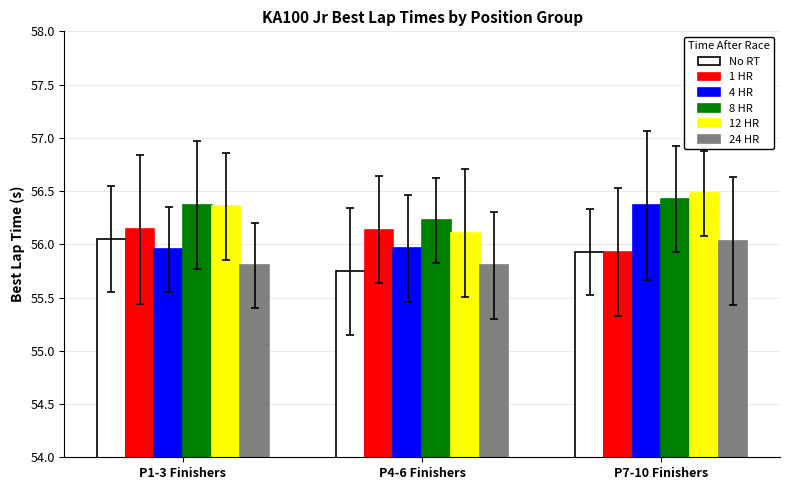

What is the label of the 3rd bar from the right?

P1-3 Finishers